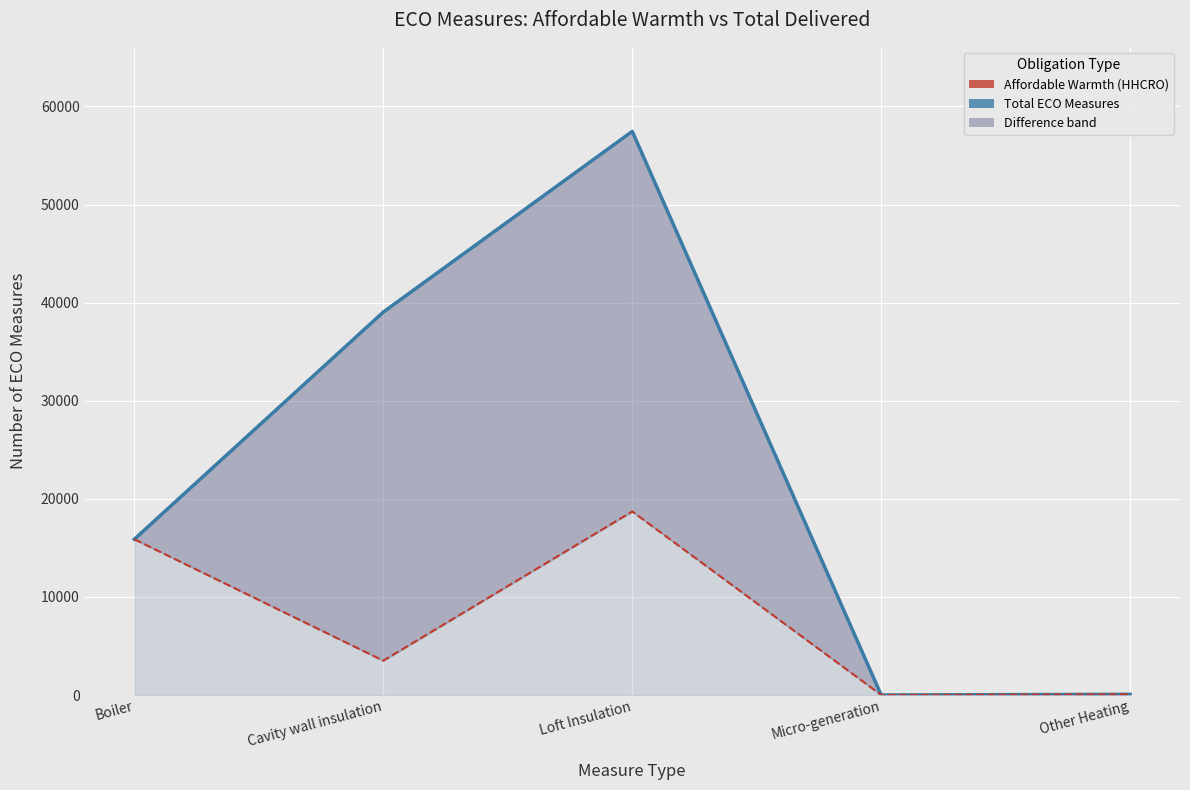

True or false: HHCRO (line) and Total (line) cross at least once.

False